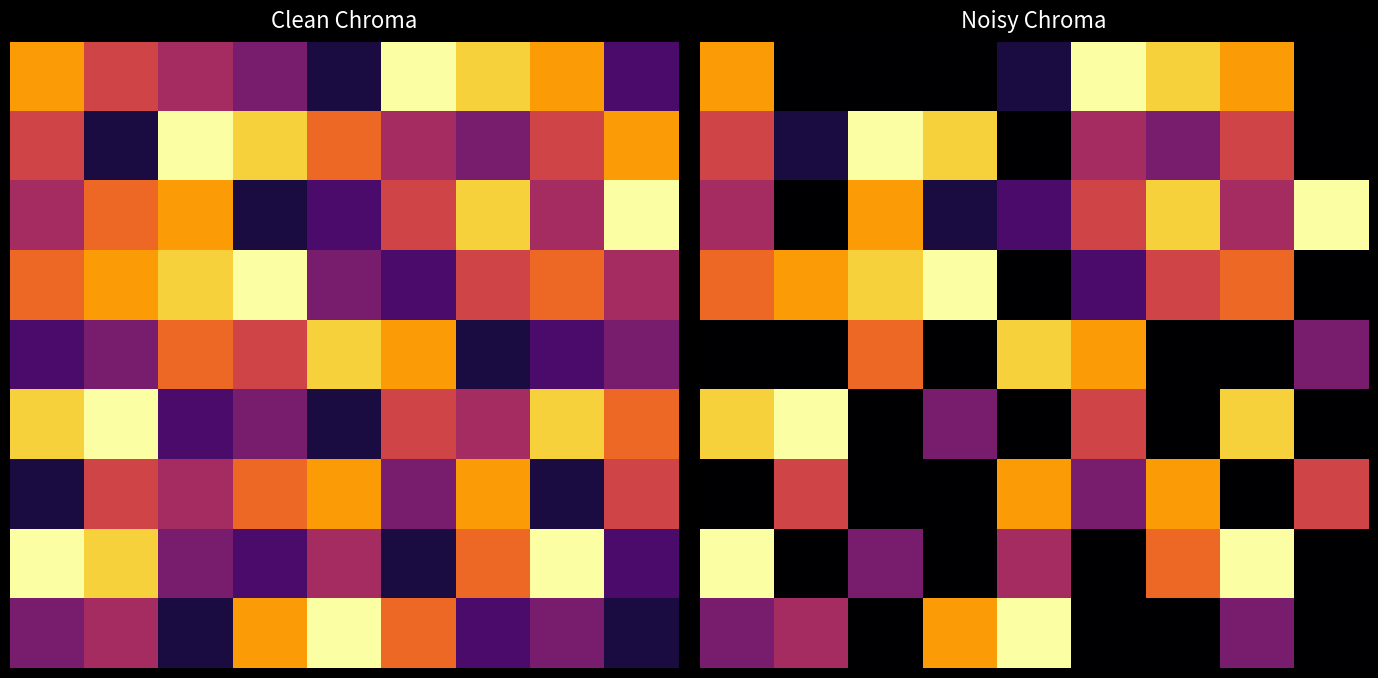

Which category has the highest value across all series?

5